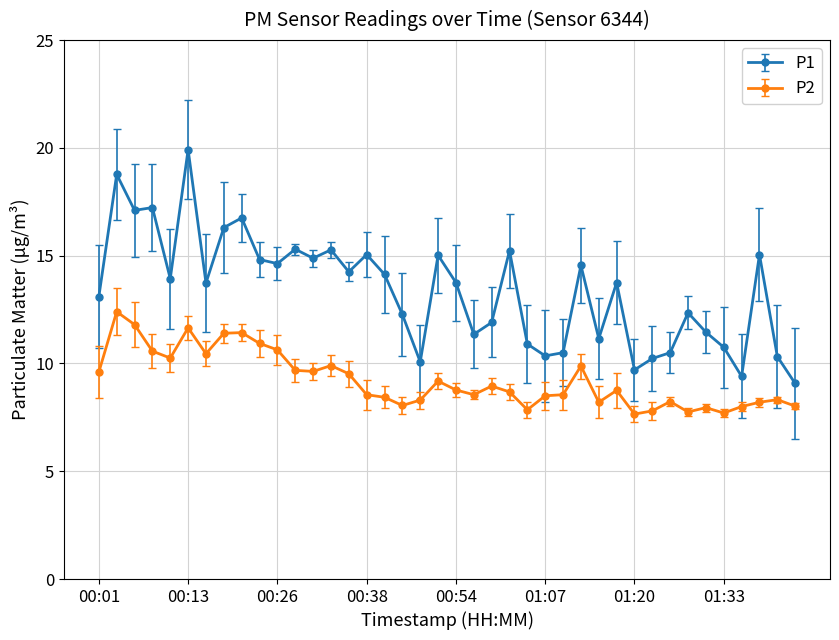

What is the value of the P1 point at the 5th from the left?

13.9